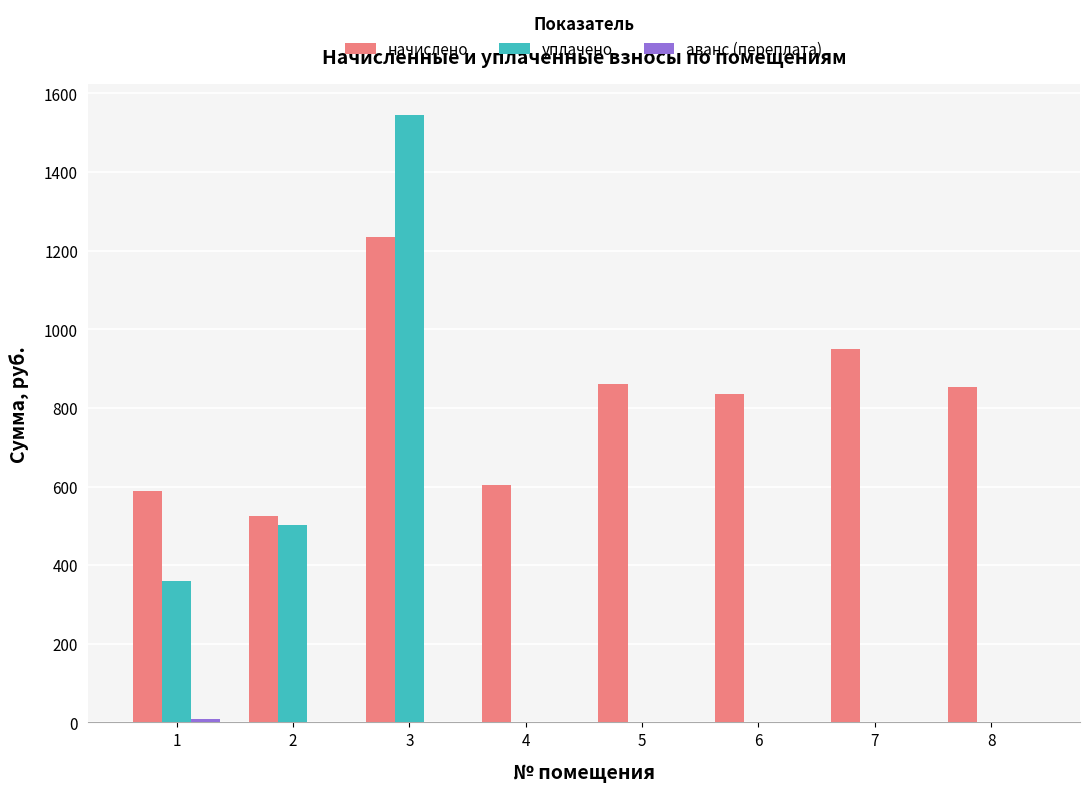

How many groups of bars are there?

8